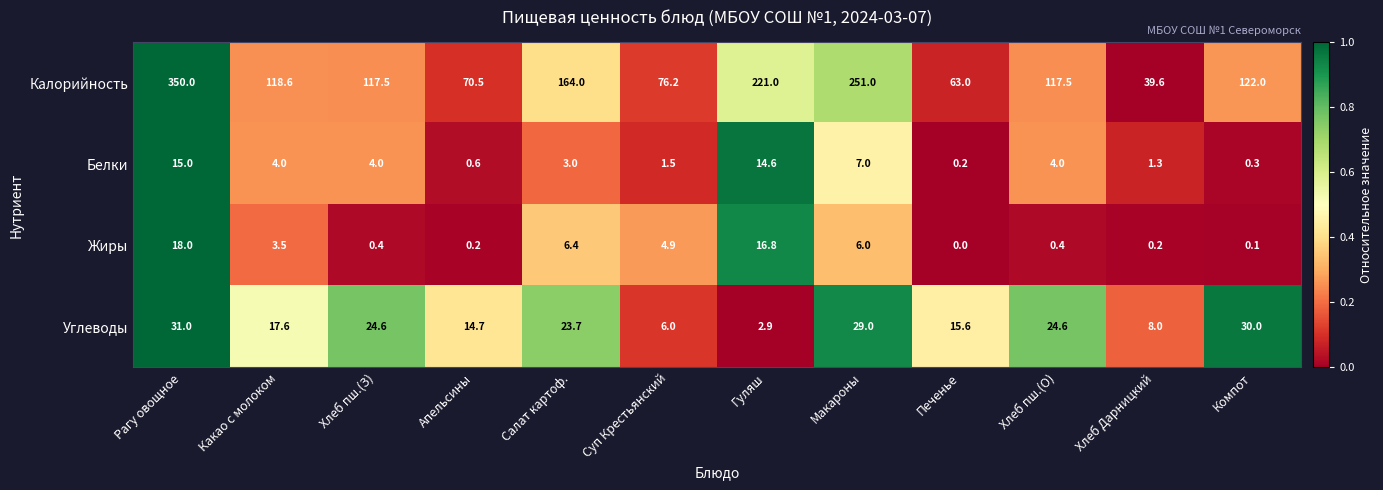

Count the number of categories in the chart.

12